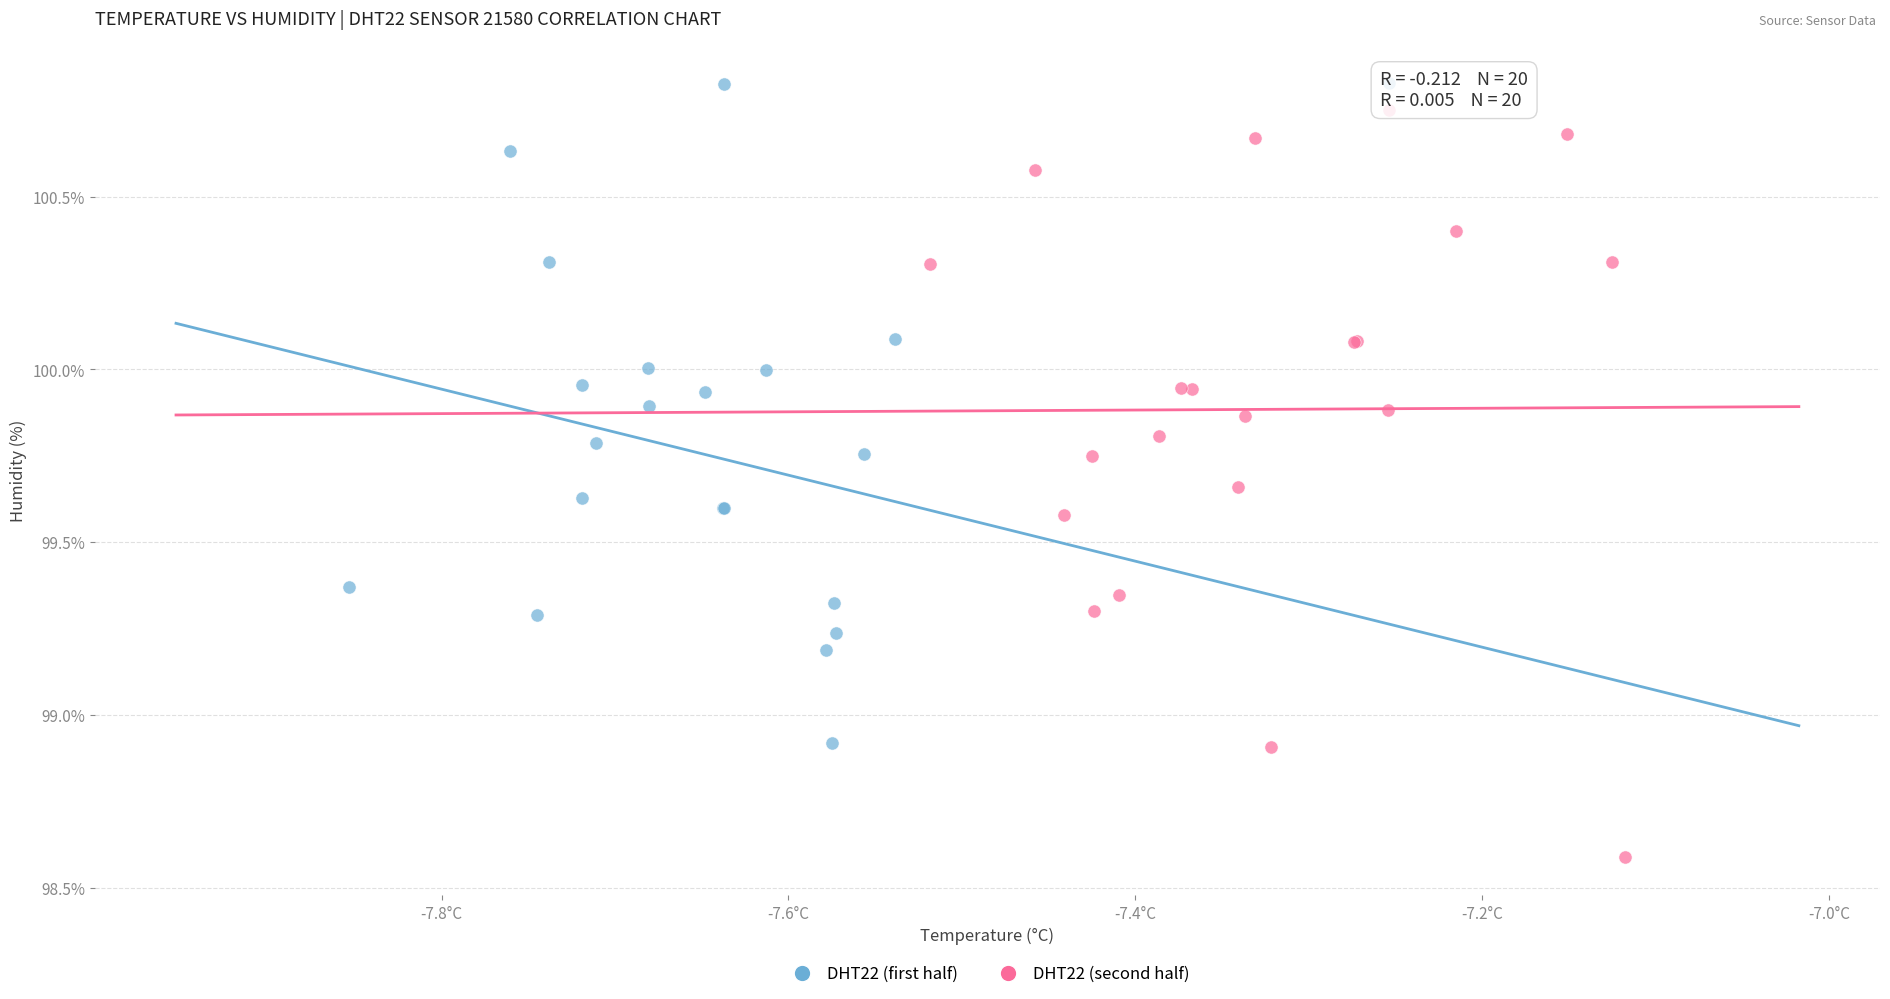

Which series contains the highest Y value?

DHT22 (first half)